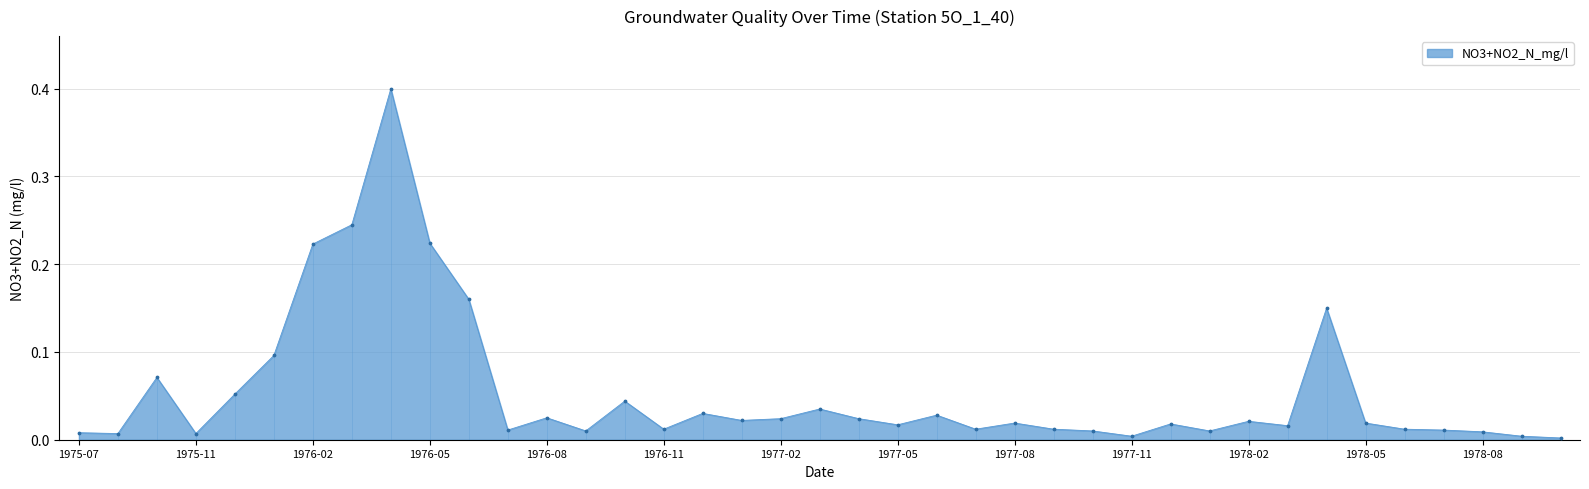

What is the maximum value shown in the chart?

0.4